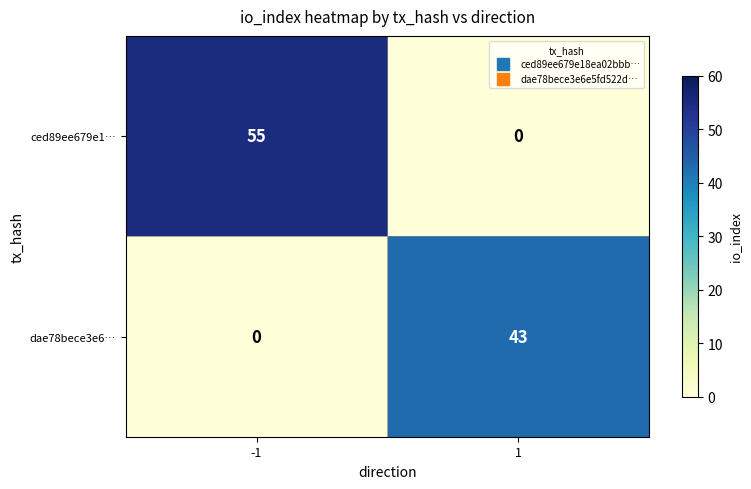

Between -1 and 1, which series saw the biggest shift?

ced89ee679e1…